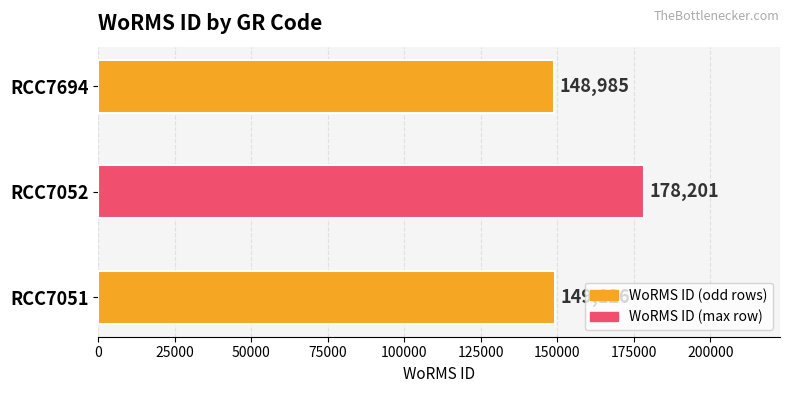

Reading bottom to top, extract all data points from this chart.

149126	178201	148985